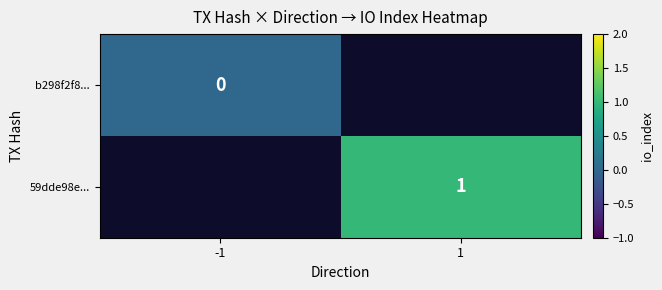

The 59dde98e... series shows 2 at 1. True or false?

False